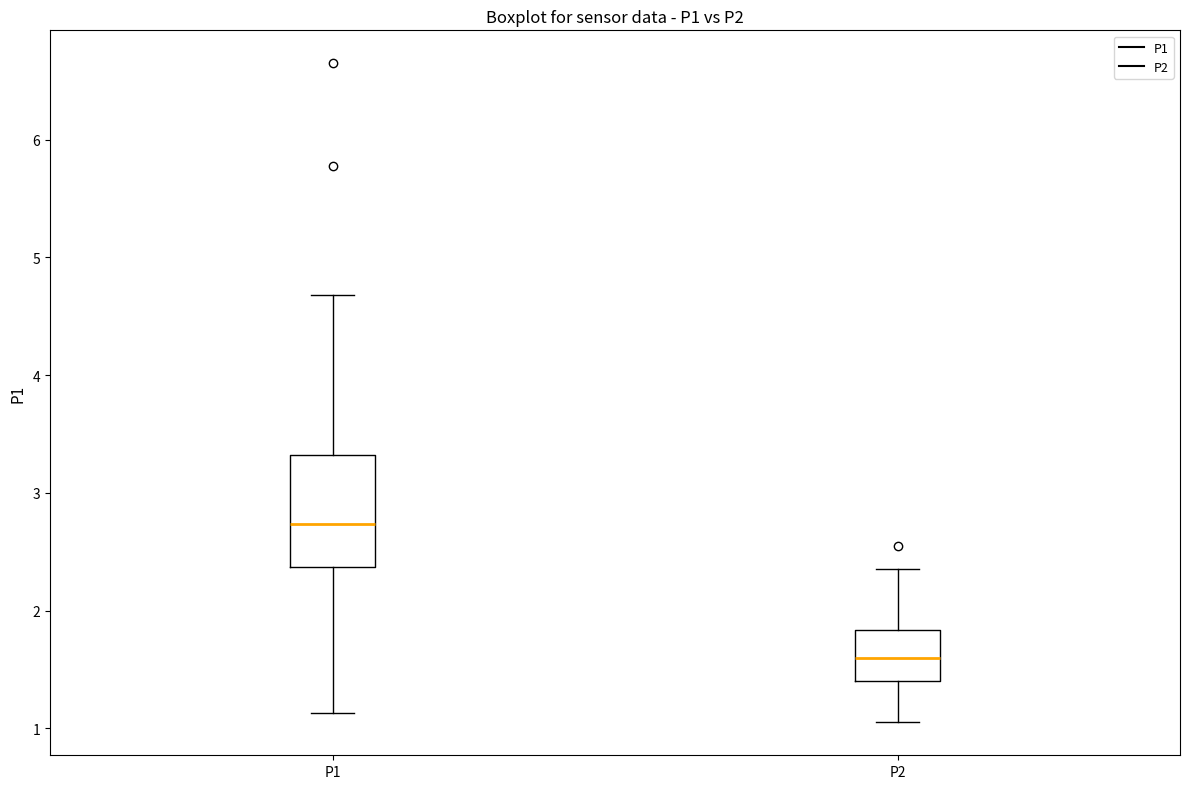

Reading left to right, read every box against the y-axis: the position of its median line, the range the box covers, and the ends of its whiskers. The values are not printed on the chart, so give them approximately, as read against the axis.

P1: median 2.7, box 2.4 to 3.3, whiskers 1.1 to 4.7
P2: median 1.6, box 1.4 to 1.8, whiskers 1.1 to 2.4